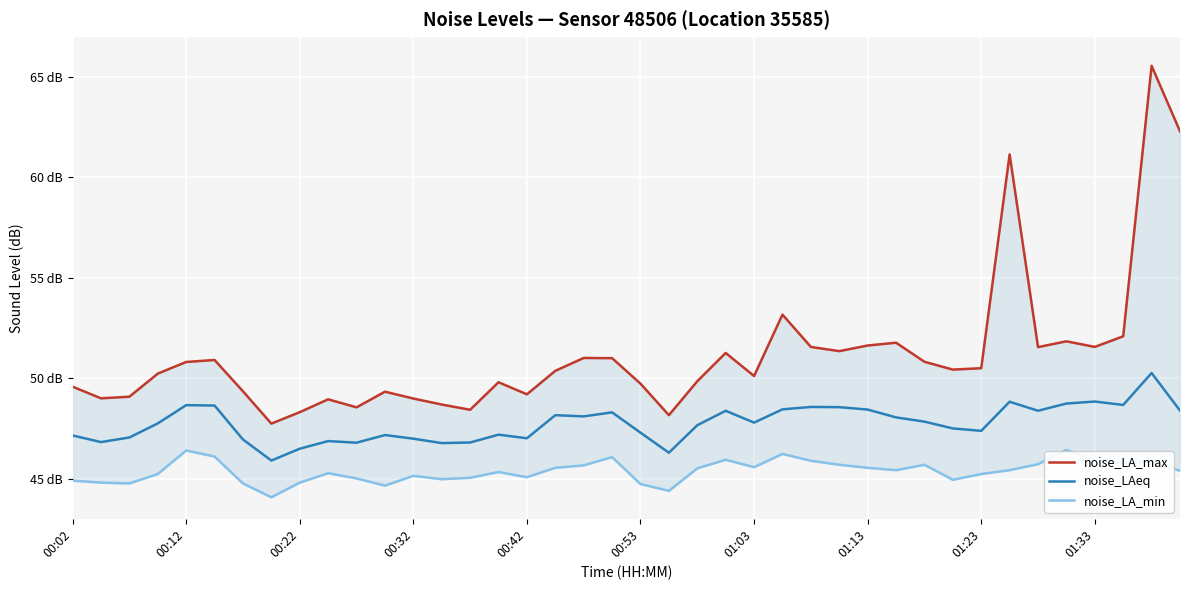

What is the difference between the noise_LA_min values at 10 and 38?

0.8